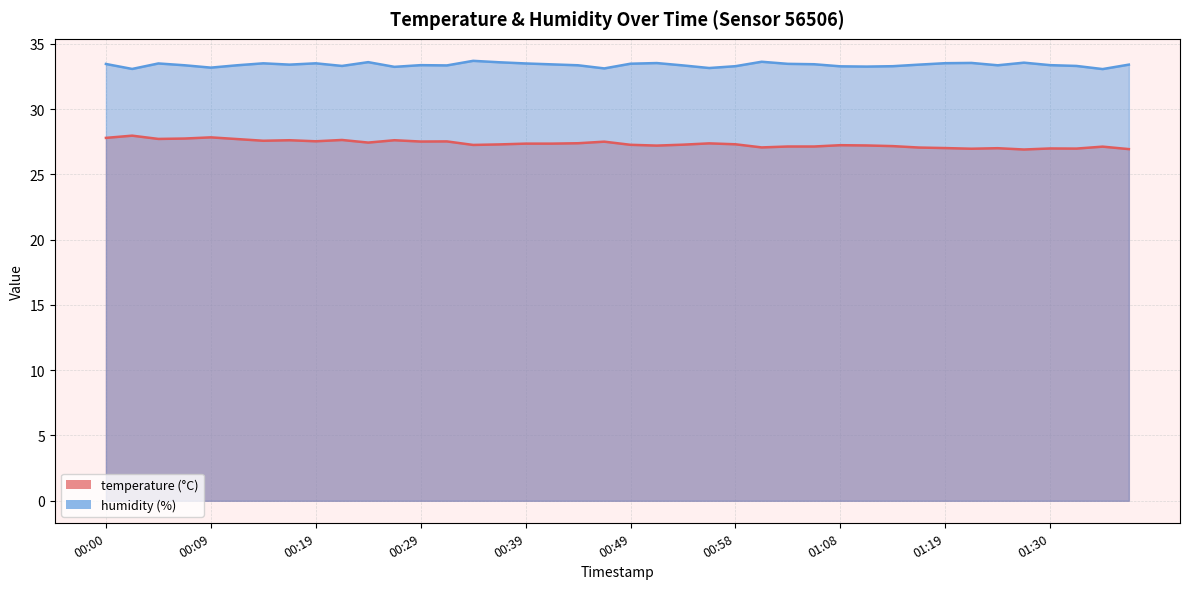

At which category does temperature reach its first local valley?

00:04